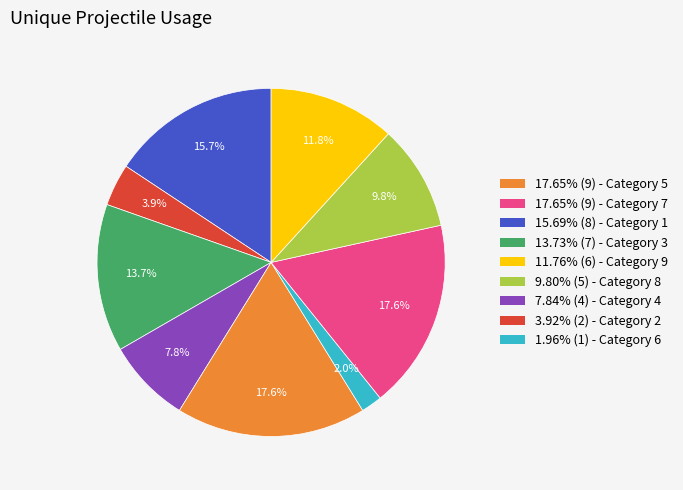

Does any single category account for the majority?

No